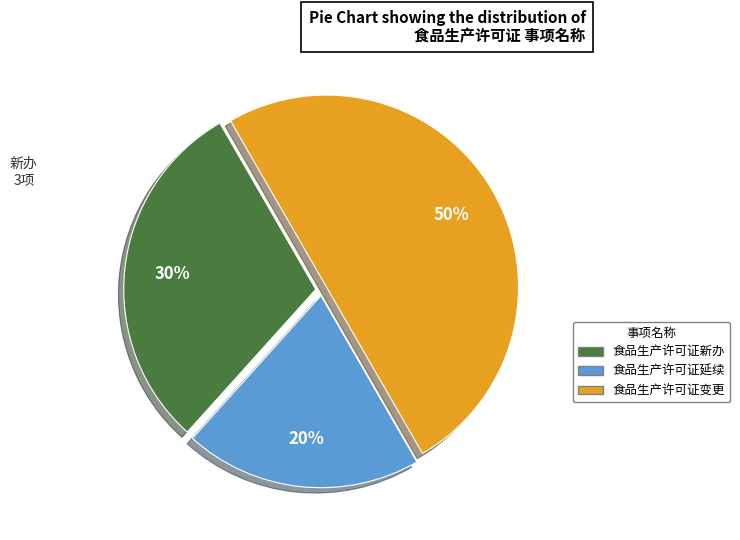

To the nearest percent, what is the average slice percentage?

33%